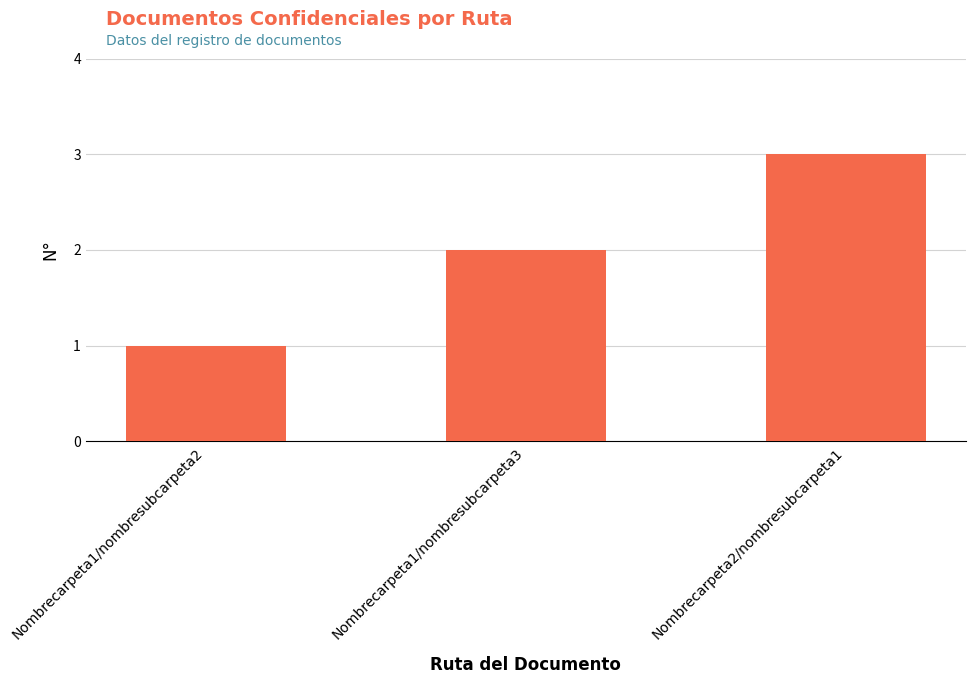

How many bars are there in total?

3